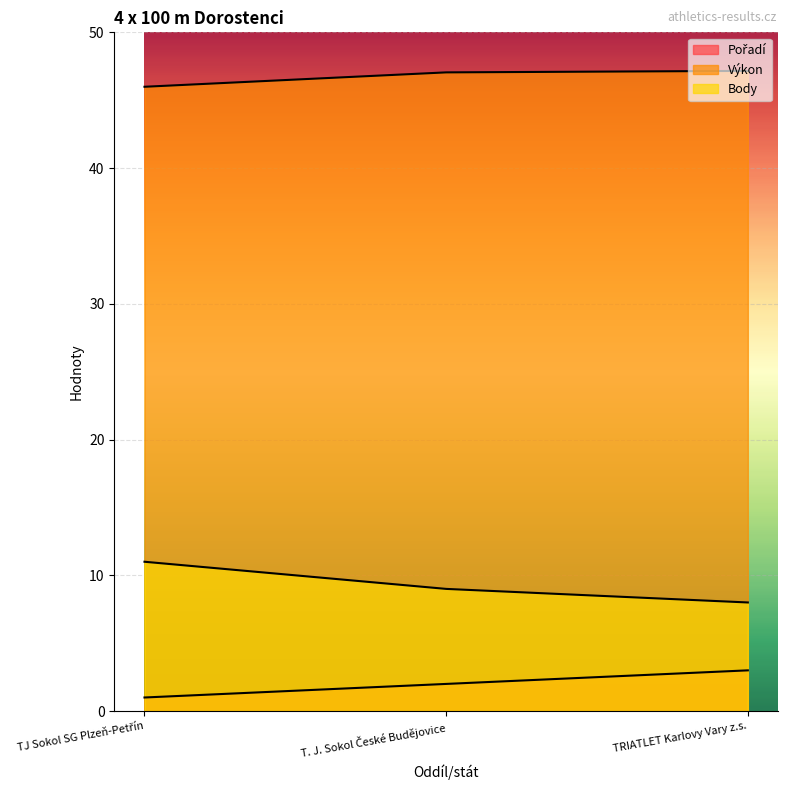

Is it true that Pořadí equals 3.0 at TRIATLET Karlovy Vary z.s.?

True